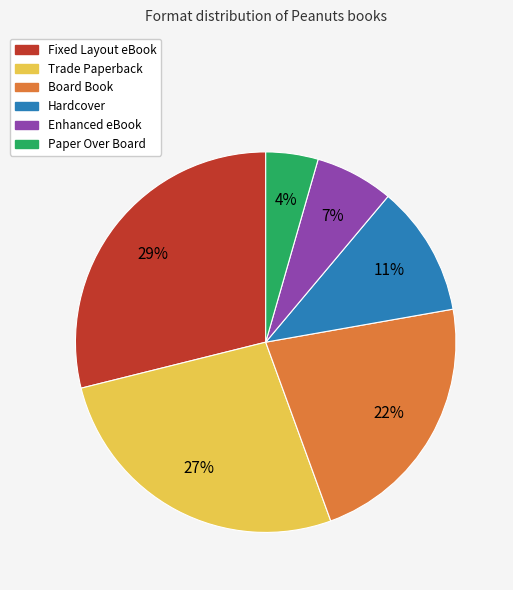

How many slices are in this pie chart?

6